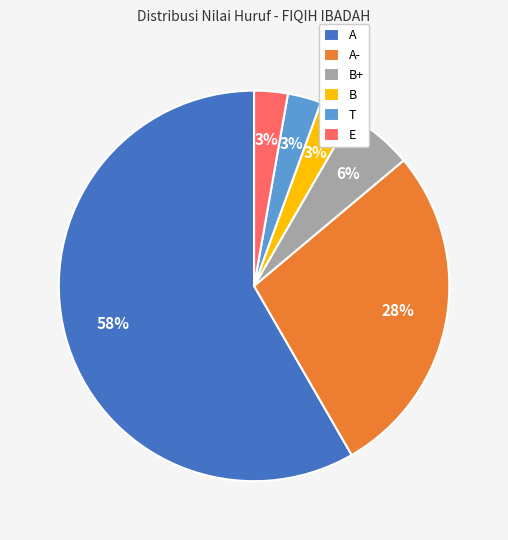

How many slices are in this pie chart?

6